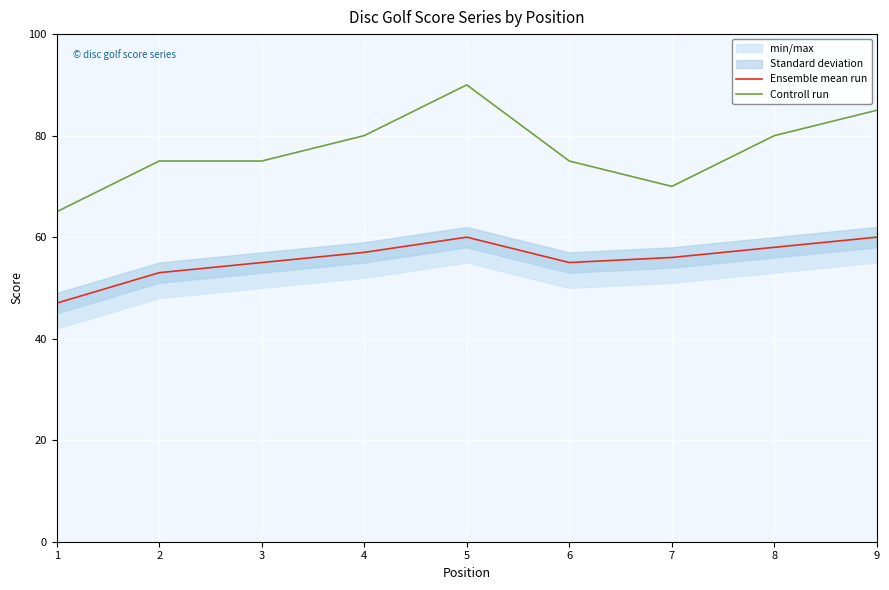

How many series are shown in this chart?

2